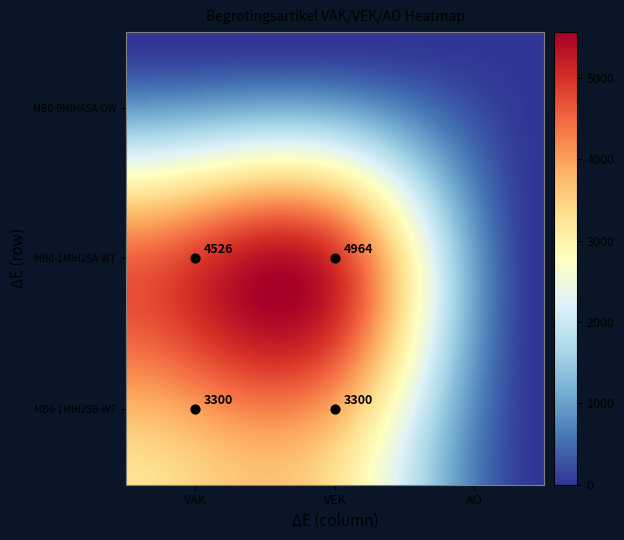

What is the sum of the MB0-1MIH2SA-WT values at 1 and 0?

9490